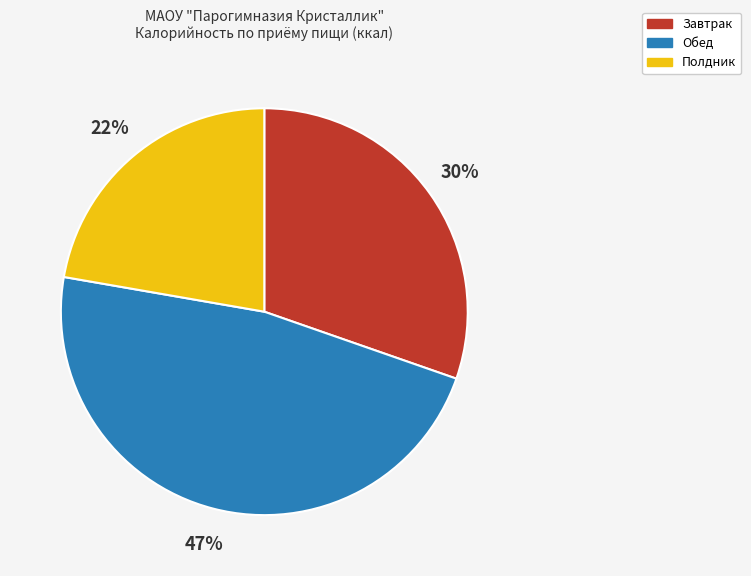

To the nearest percent, what percentage of the pie is Обед?

47%